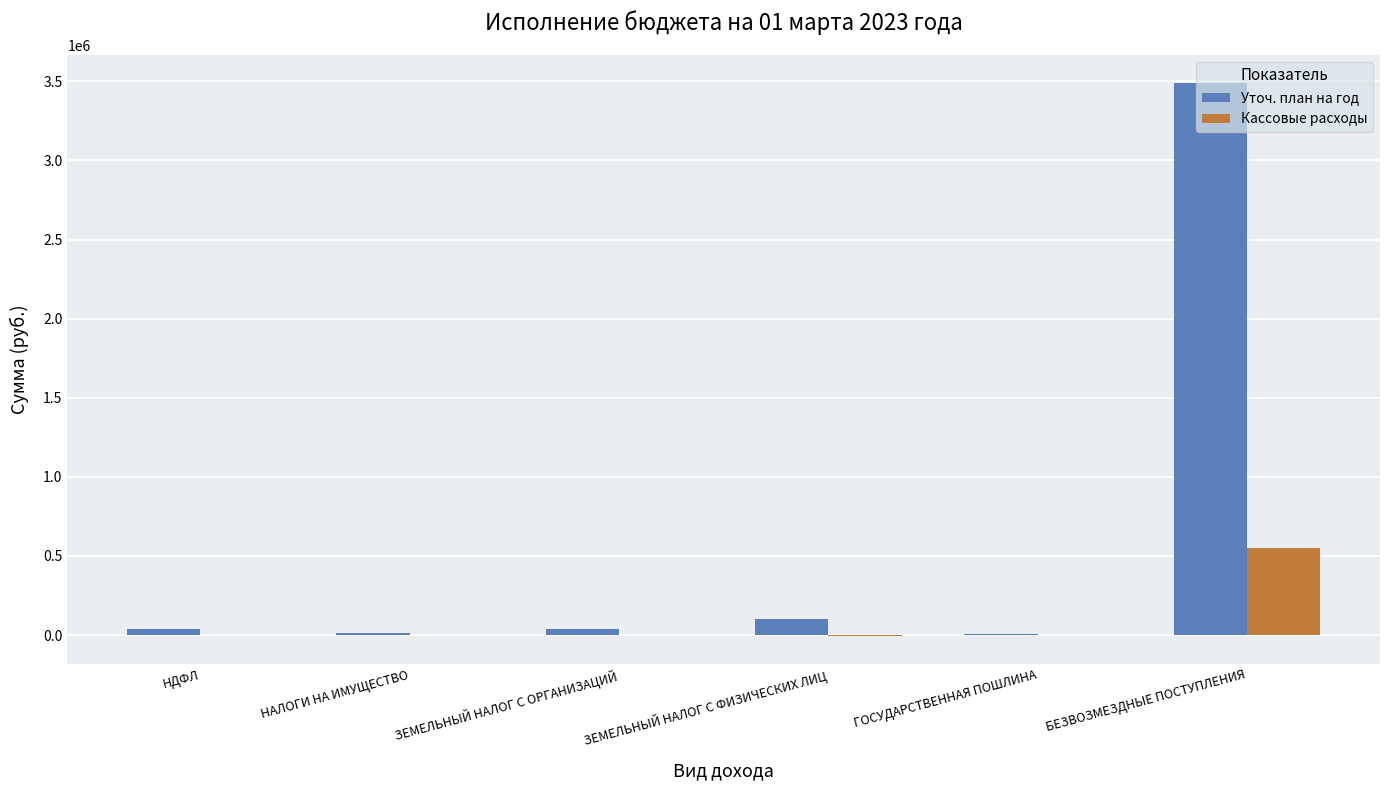

Count the number of categories in the chart.

6